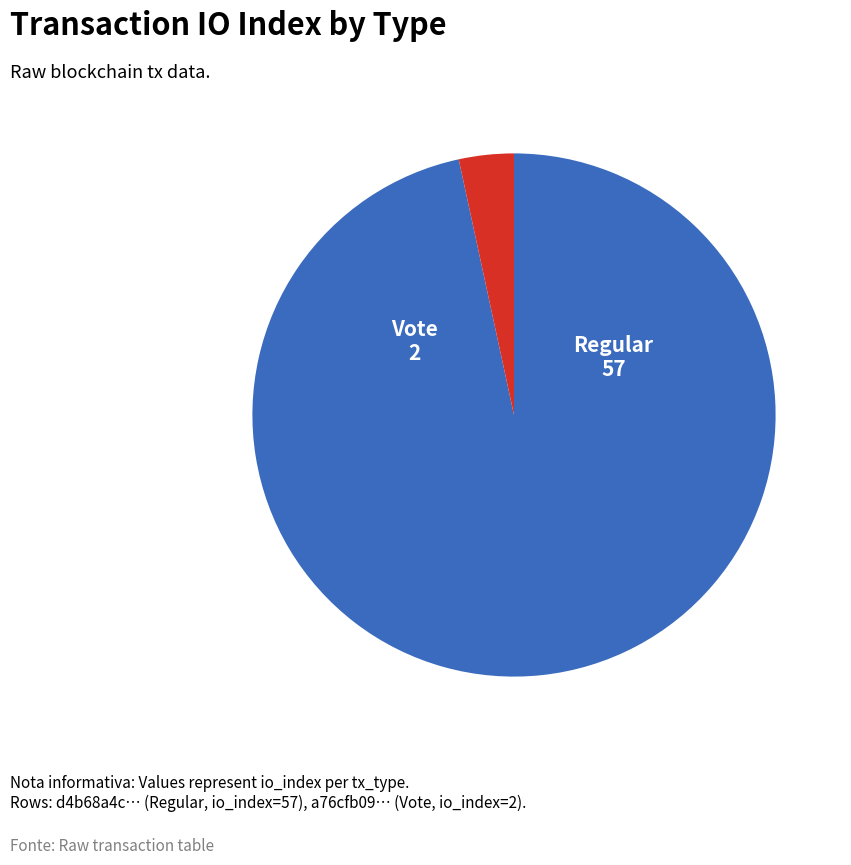

Is there any slice that represents more than half of the pie?

Yes